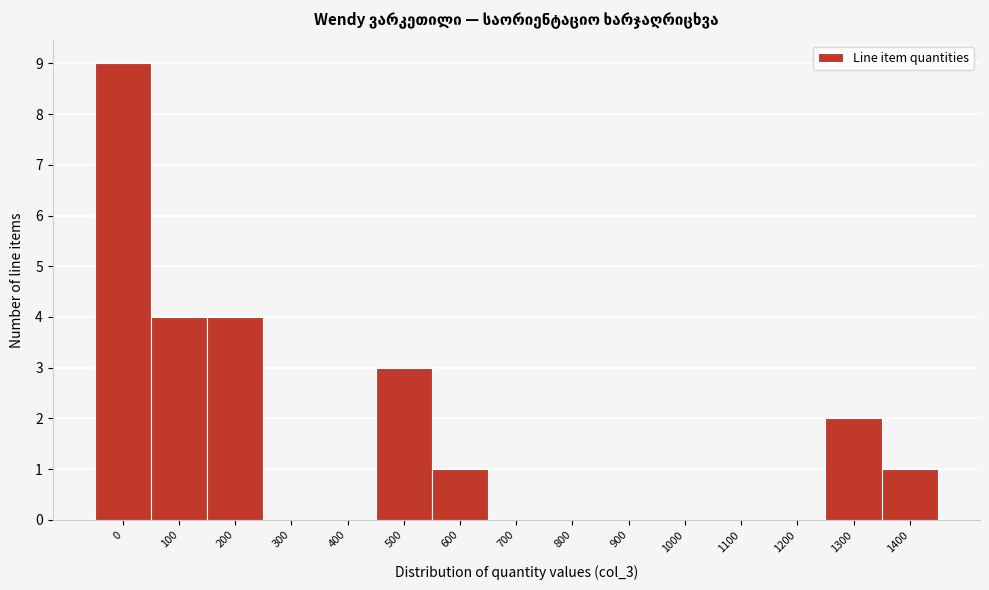

Reading left to right, list all the values displayed in this chart.

0=9	100=4	200=4	300=0	400=0	500=3	600=1	700=0	800=0	900=0	1000=0	1100=0	1200=0	1300=2	1400=1